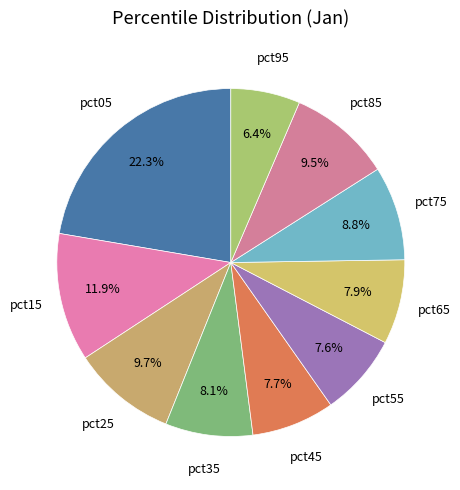

What percentage is the pct35 slice, to the nearest percent?

8%